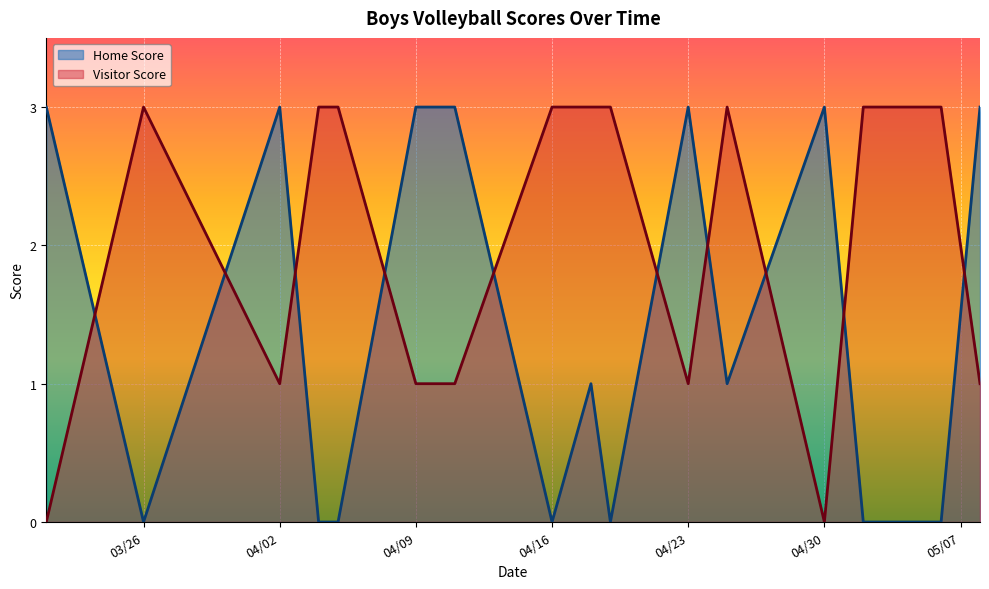

How many distinct data groups are displayed?

2